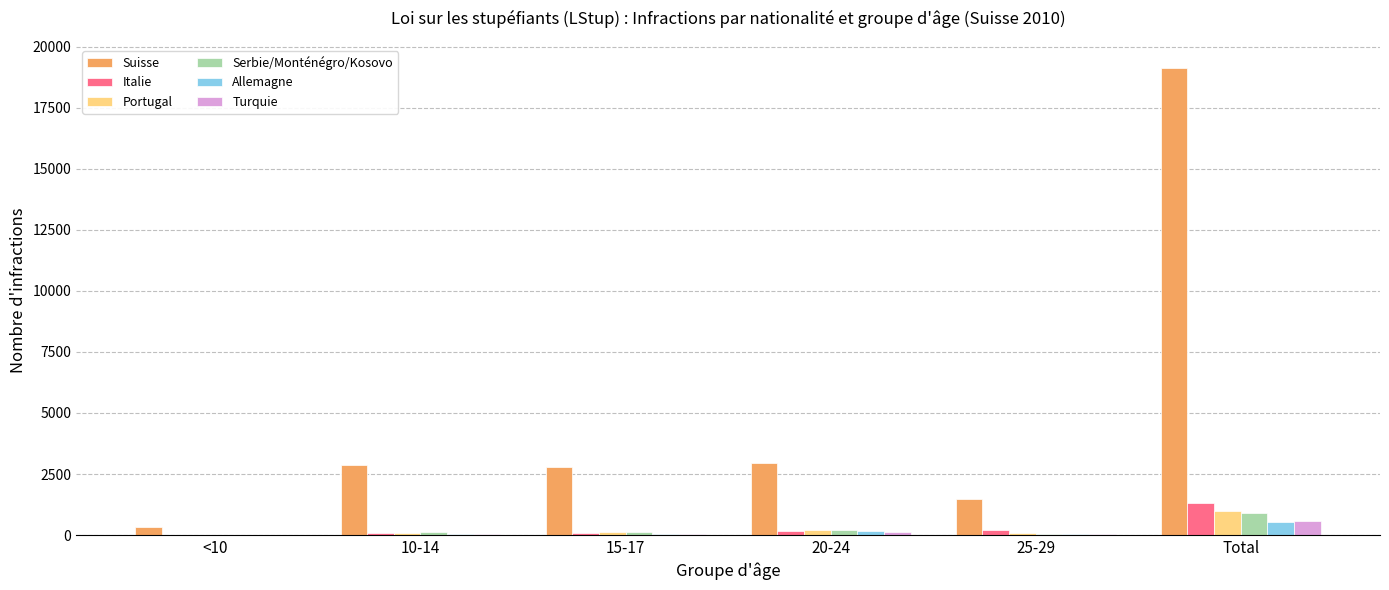

Which series has the largest total across all categories?

Suisse